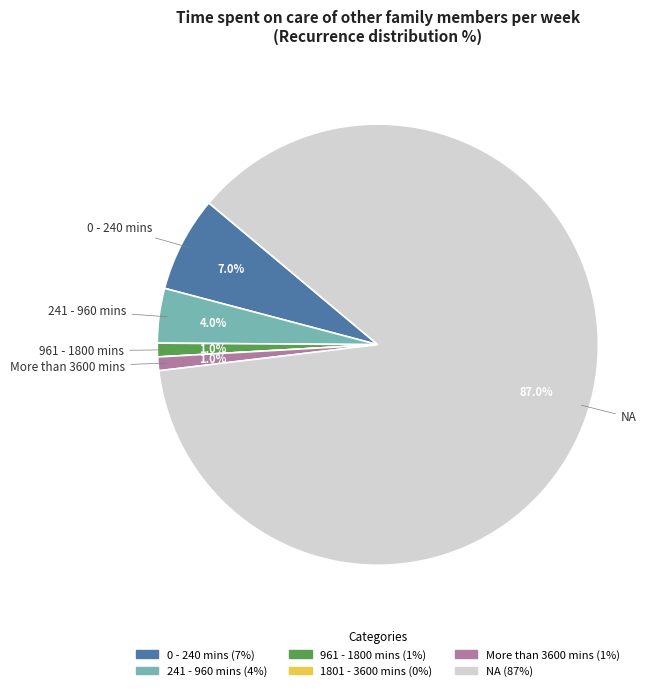

To the nearest percent, what percentage of the pie is 241 - 960 mins?

4%